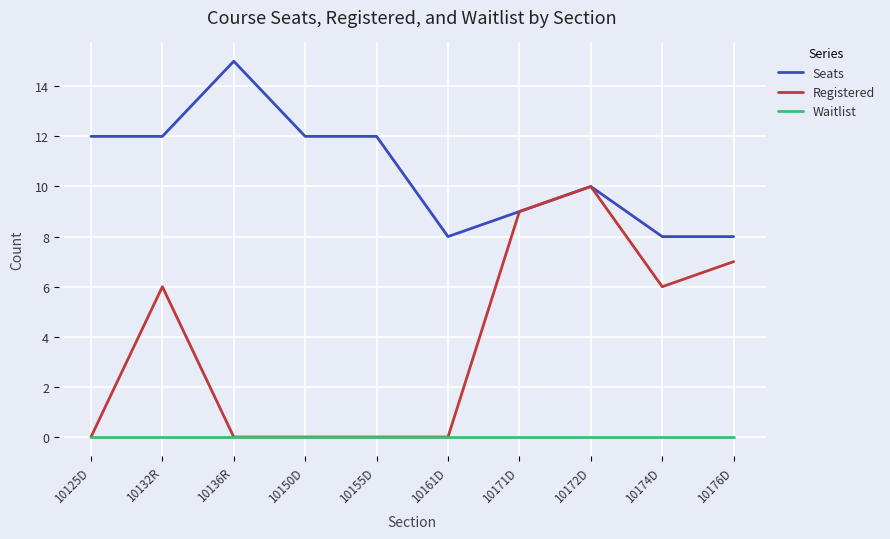

True or false: Registered has a value of 6 at 10136R.

False